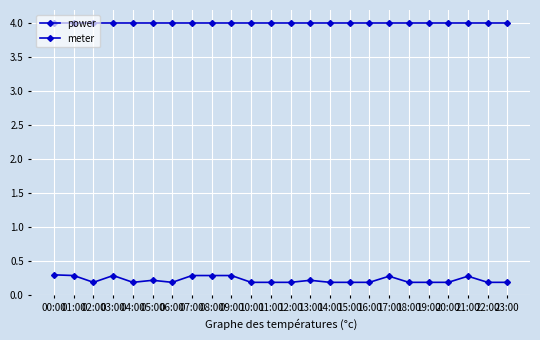

True or false: power and meter intersect in this chart.

False